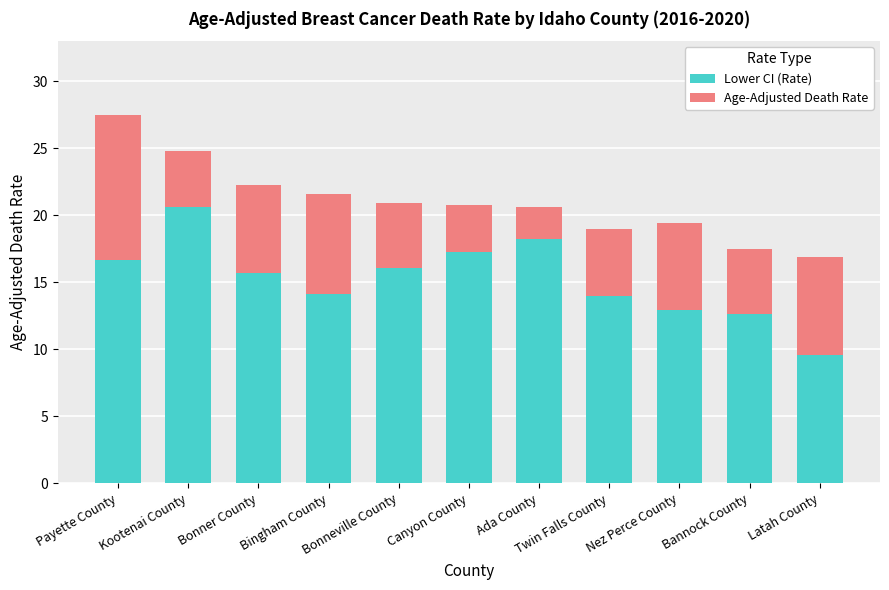

What is the lowest value of the Lower CI (Rate) series?

9.6